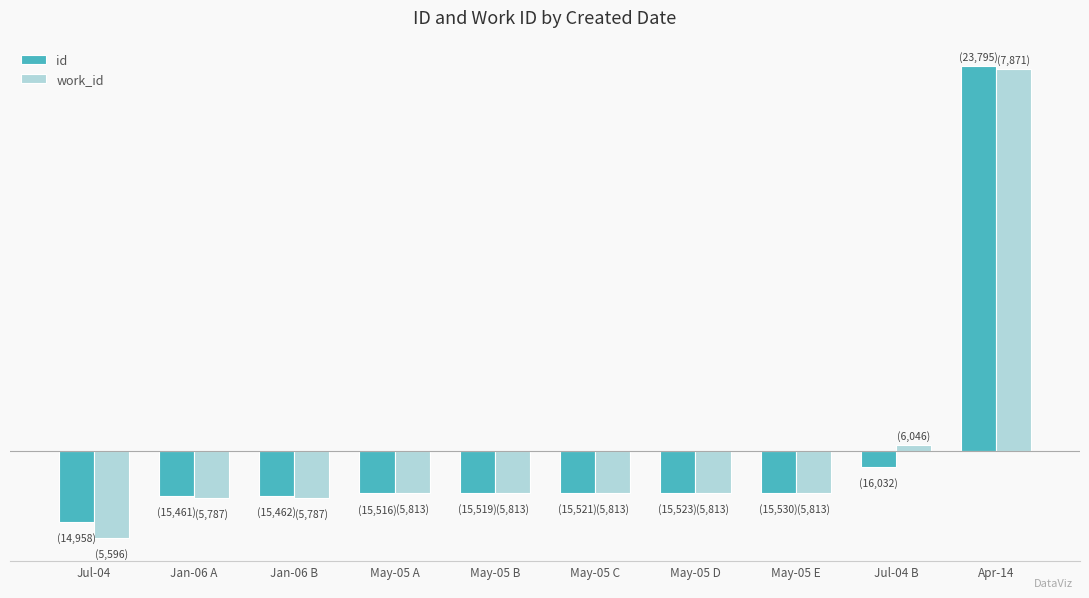

What is the label of the 8th bar from the left?

May-05 E